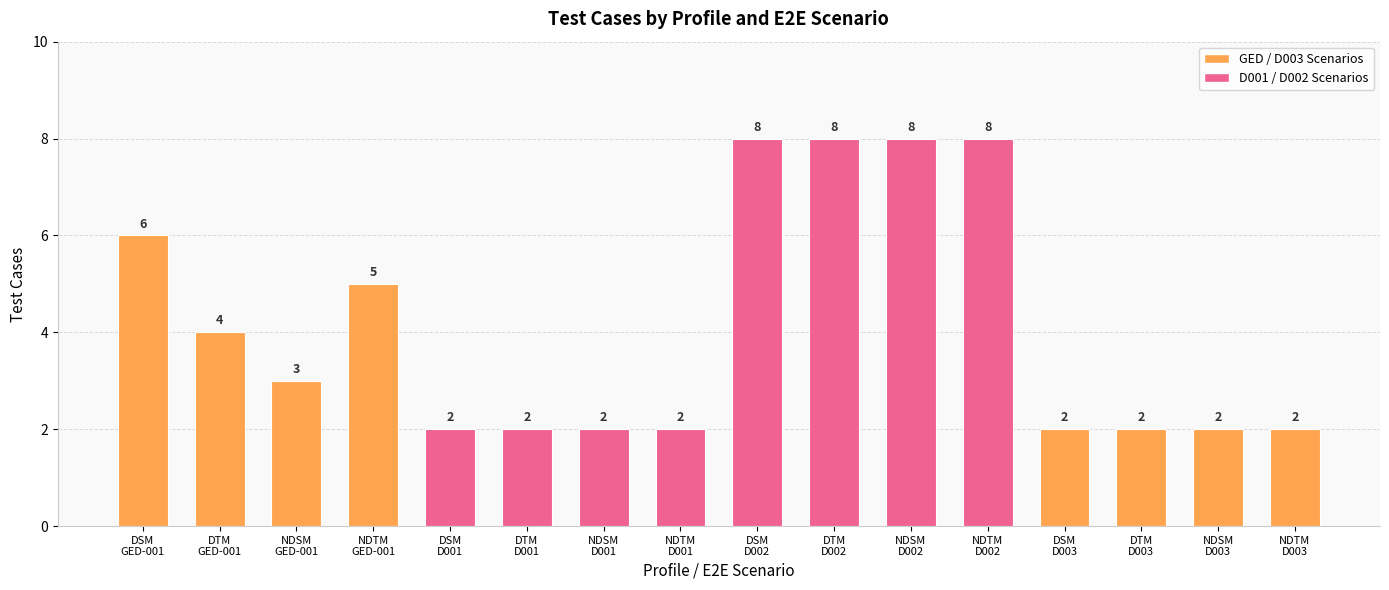

Read the value at DSM
D003.

2